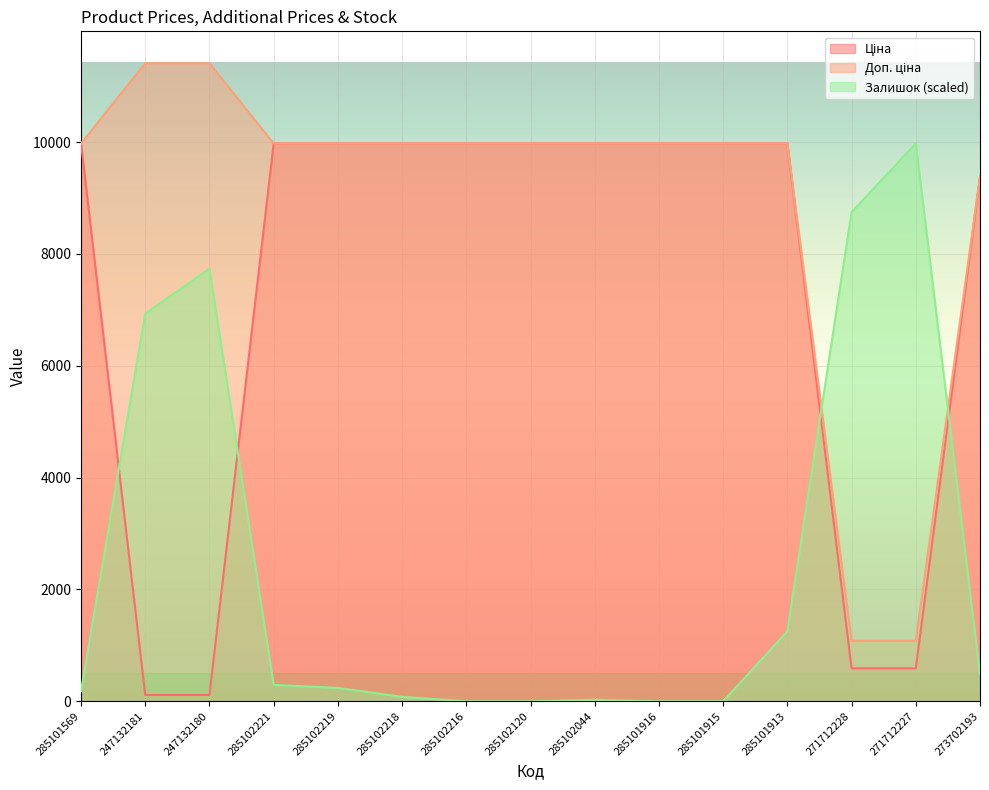

At which label does Доп. ціна reach its peak?

247132181